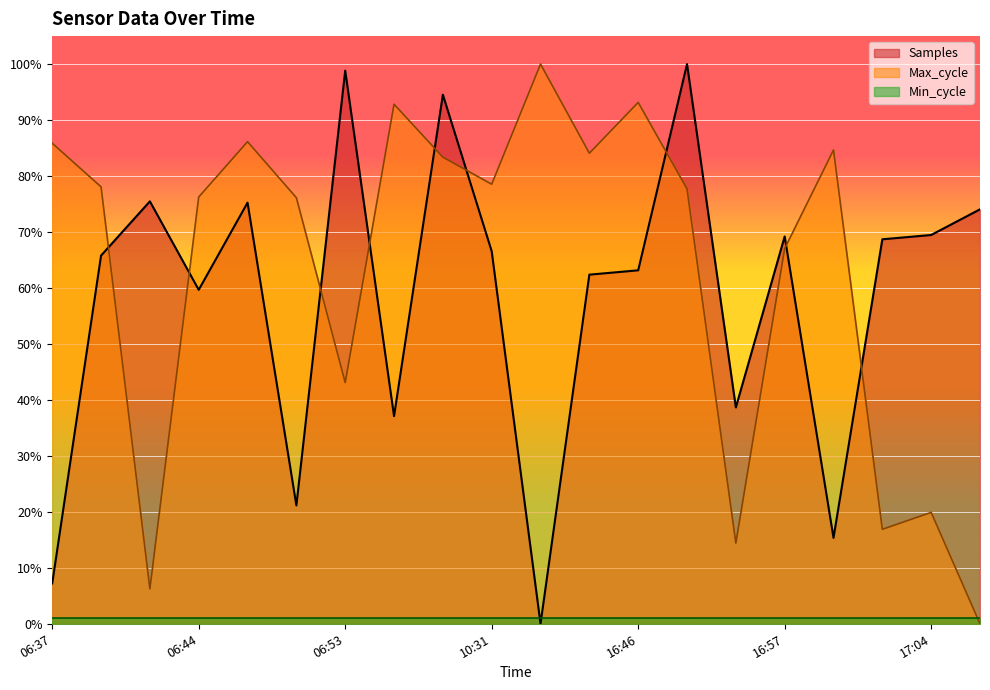

Where do Samples and Max_cycle first cross each other?

06:39 and 06:42